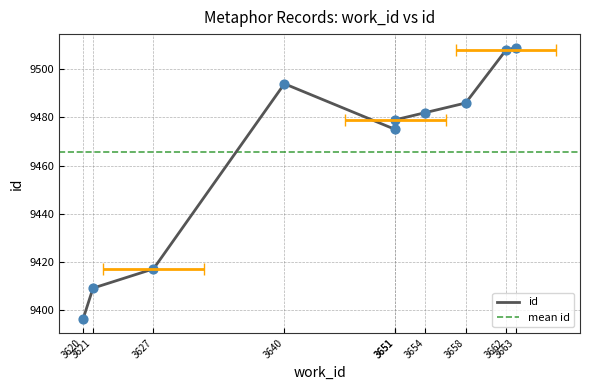

Approximately how many times larger is the value at 3662 compared to 3654?

1.0